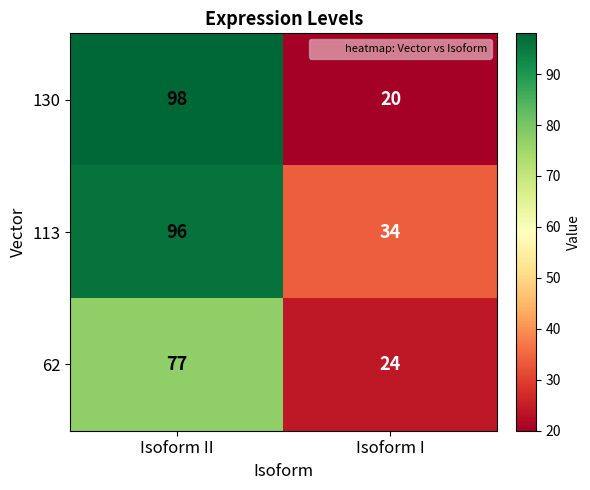

How many distinct data groups are displayed?

3